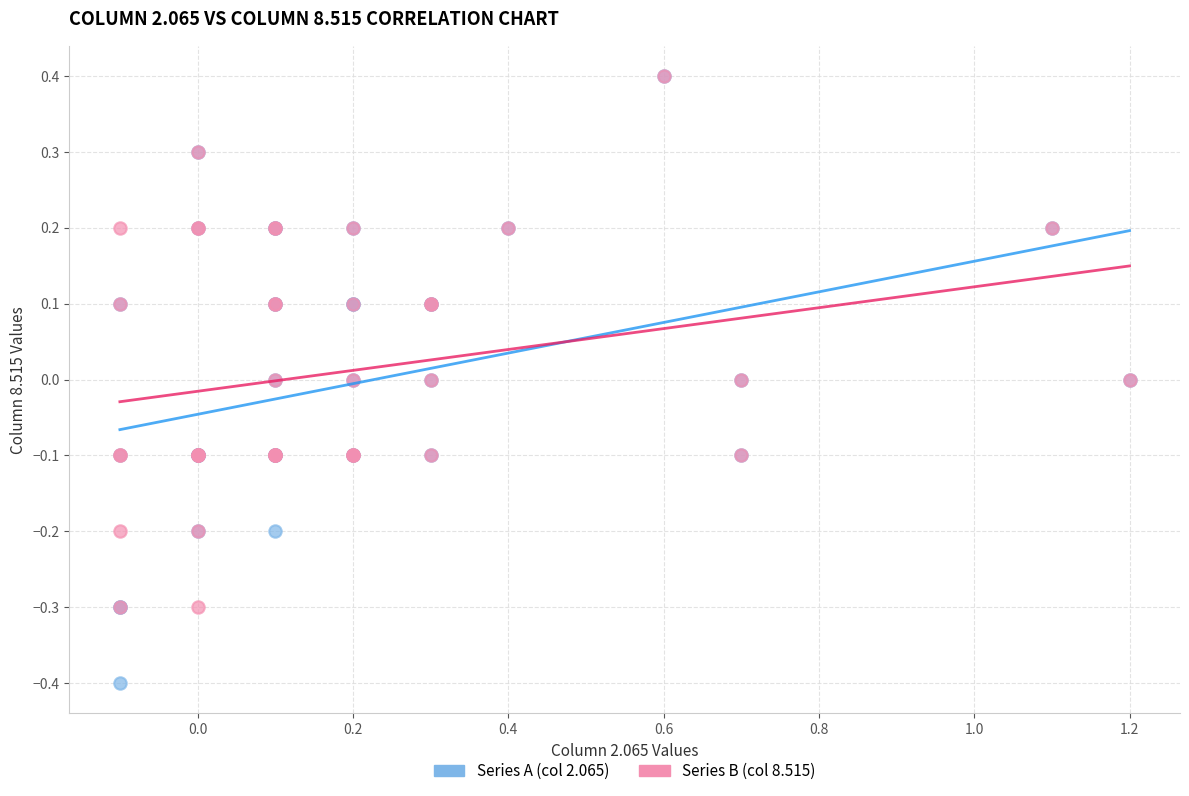

What are all the series names shown in the legend?

Series A (col 2.065), Series B (col 8.515)